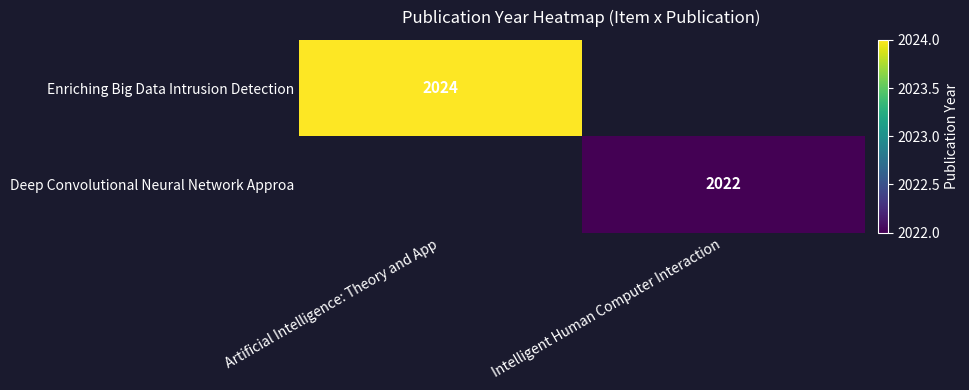

Is it true that Enriching Big Data Intrusion Detection equals 2024 at Artificial Intelligence: Theory and App?

True